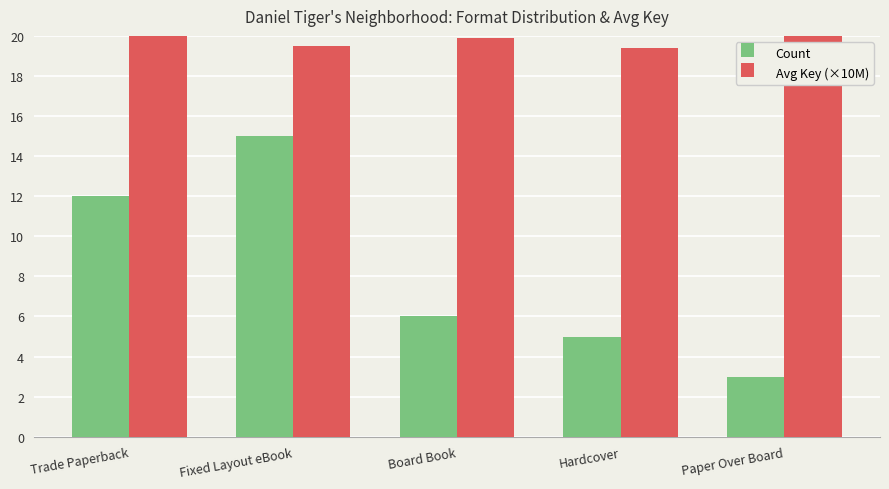

Which series has the largest range (max minus min)?

Count